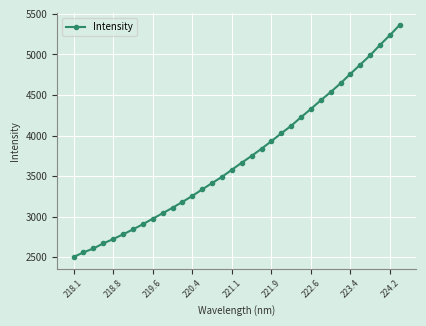

How many data points are less than 3665?

17